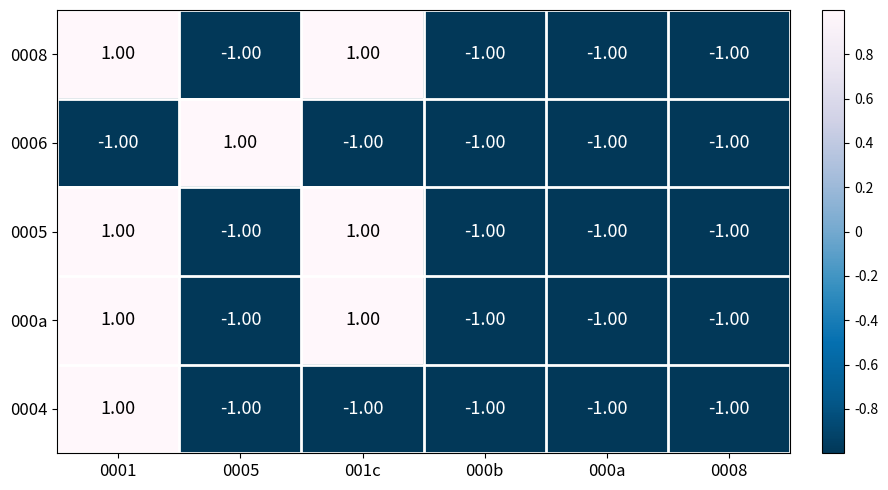

True or false: 000a has a value of -1 at 000a.

True